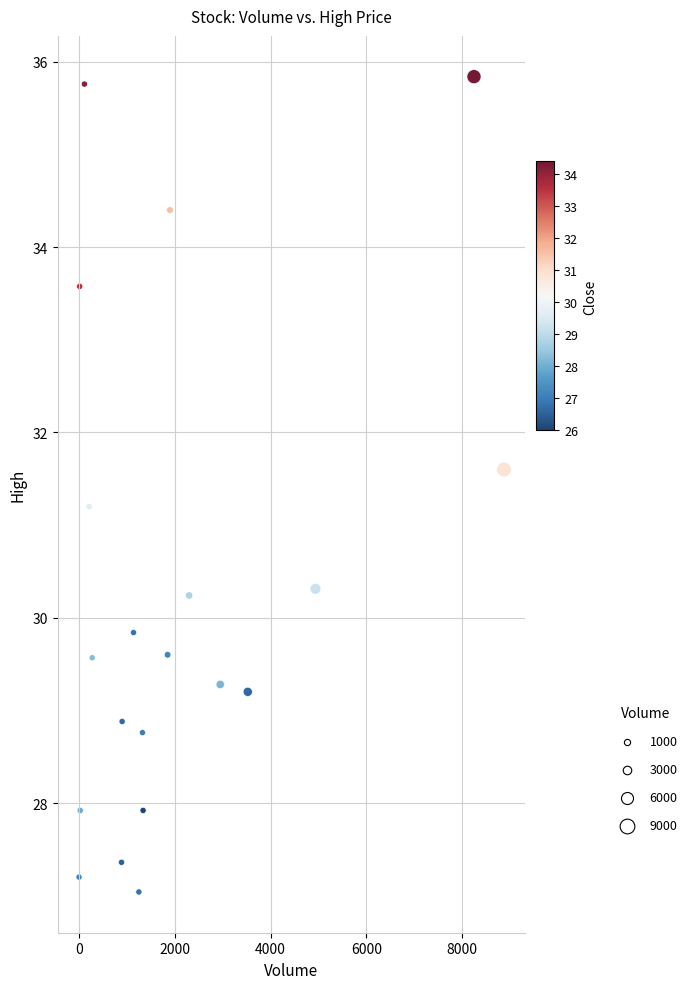

What is the range of Y values (max minus min)?

8.8